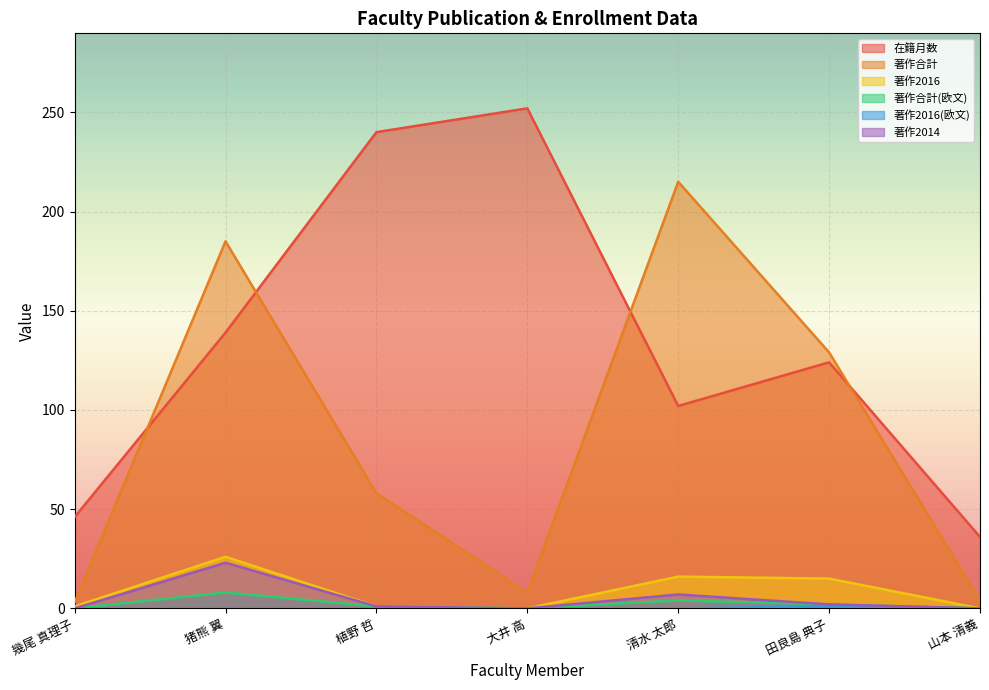

True or false: 著作2014 has more than 0 points higher than both neighbors.

True